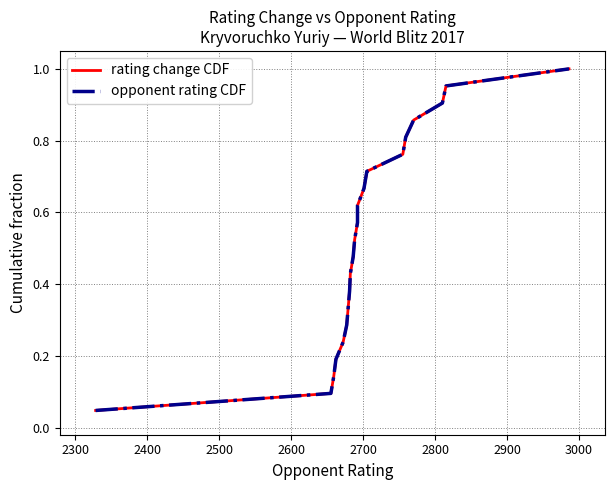

True or false: opponent rating CDF and rating change CDF intersect in this chart.

False